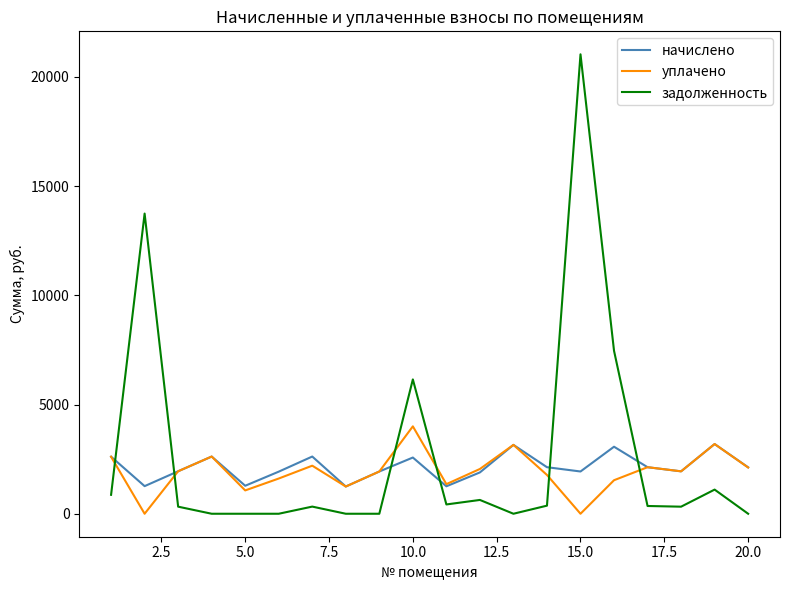

What are all the series names shown in the legend?

начислено, уплачено, задолженность